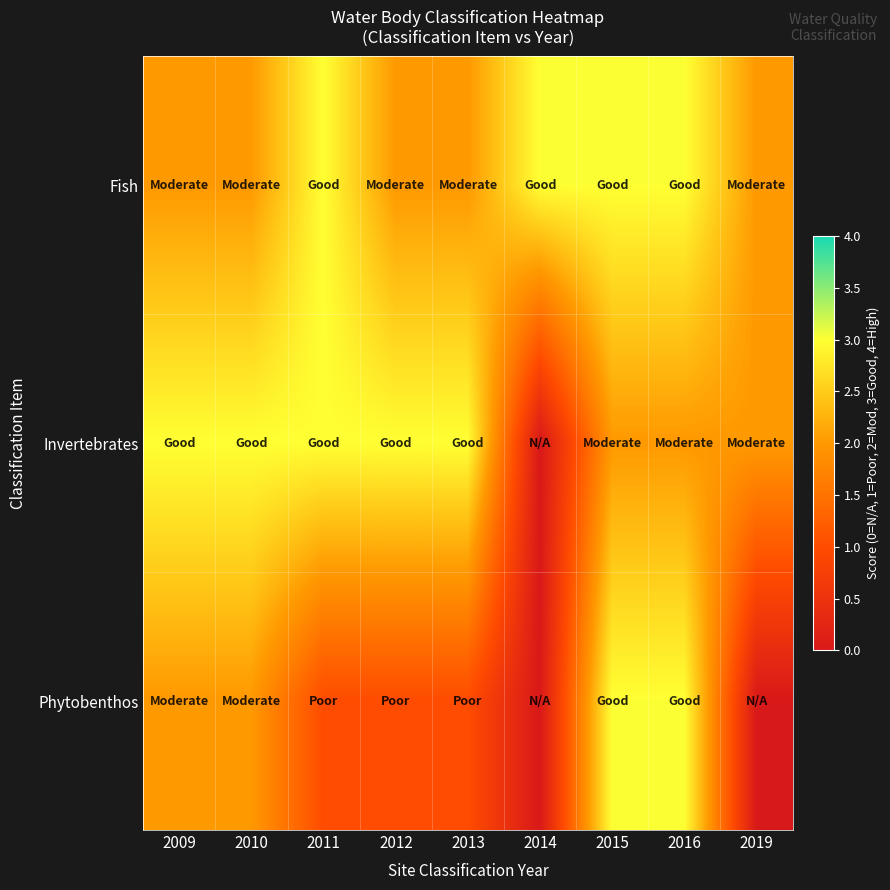

At which category is the sum across all series the highest?

2015